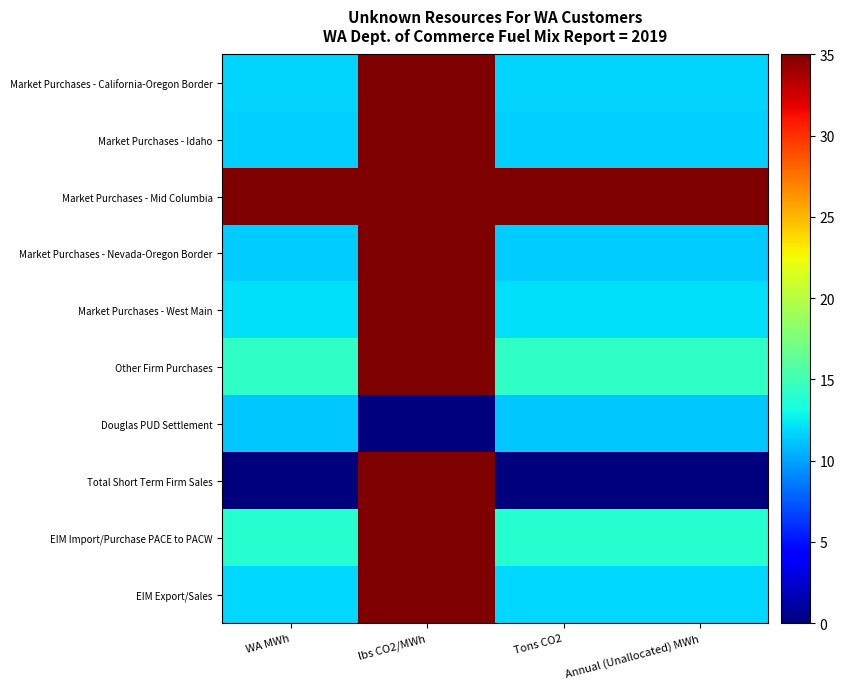

What is the difference between the highest and lowest values at Tons CO2?

35.0